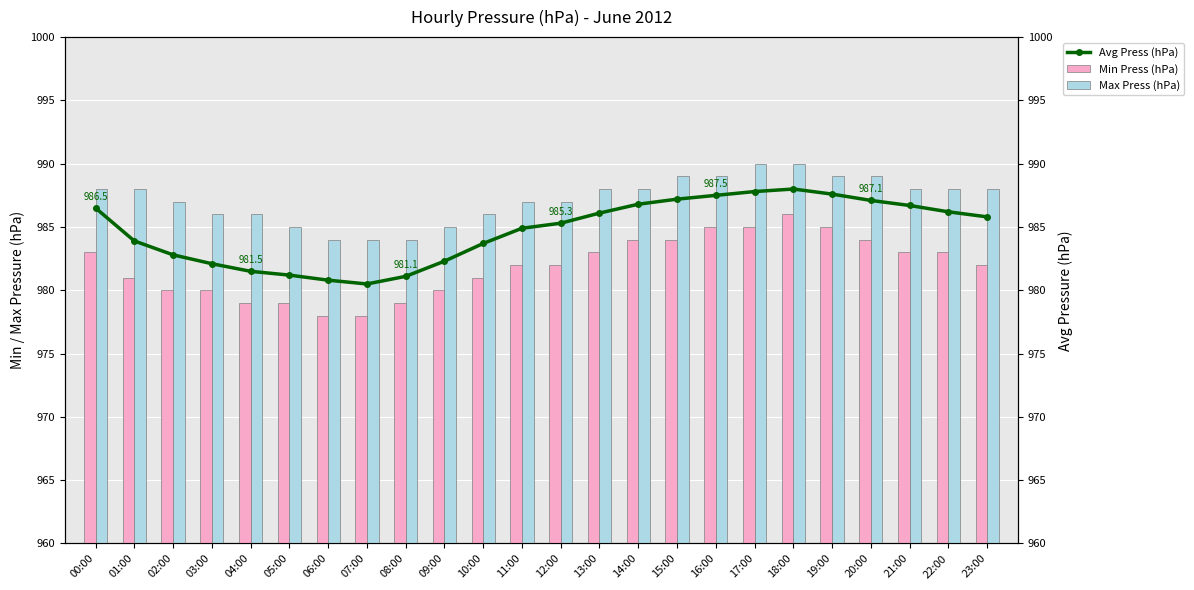

Which label corresponds to the largest value in the chart?

17:00